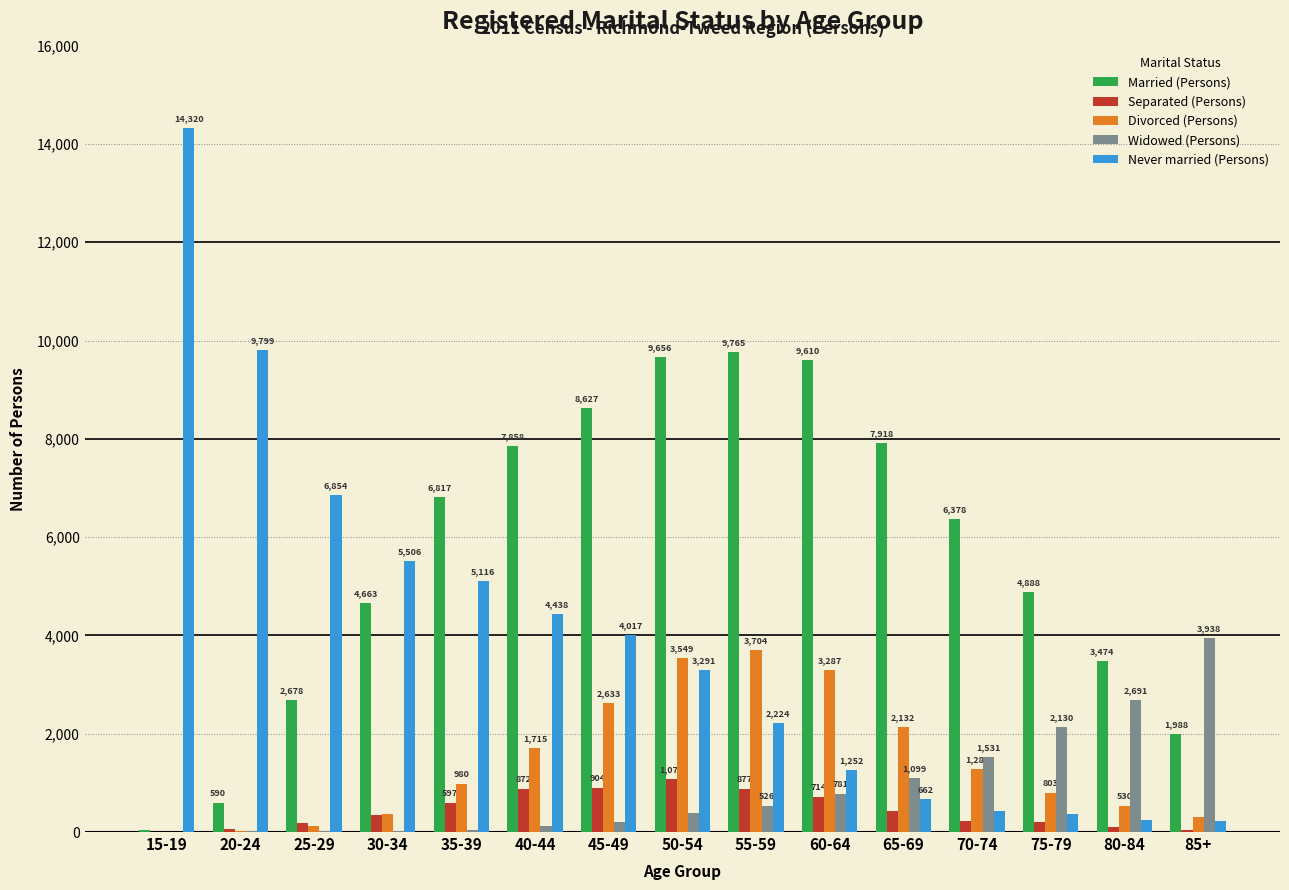

What is the difference between the Never married (Persons) values at 65-69 and 25-29?

6192